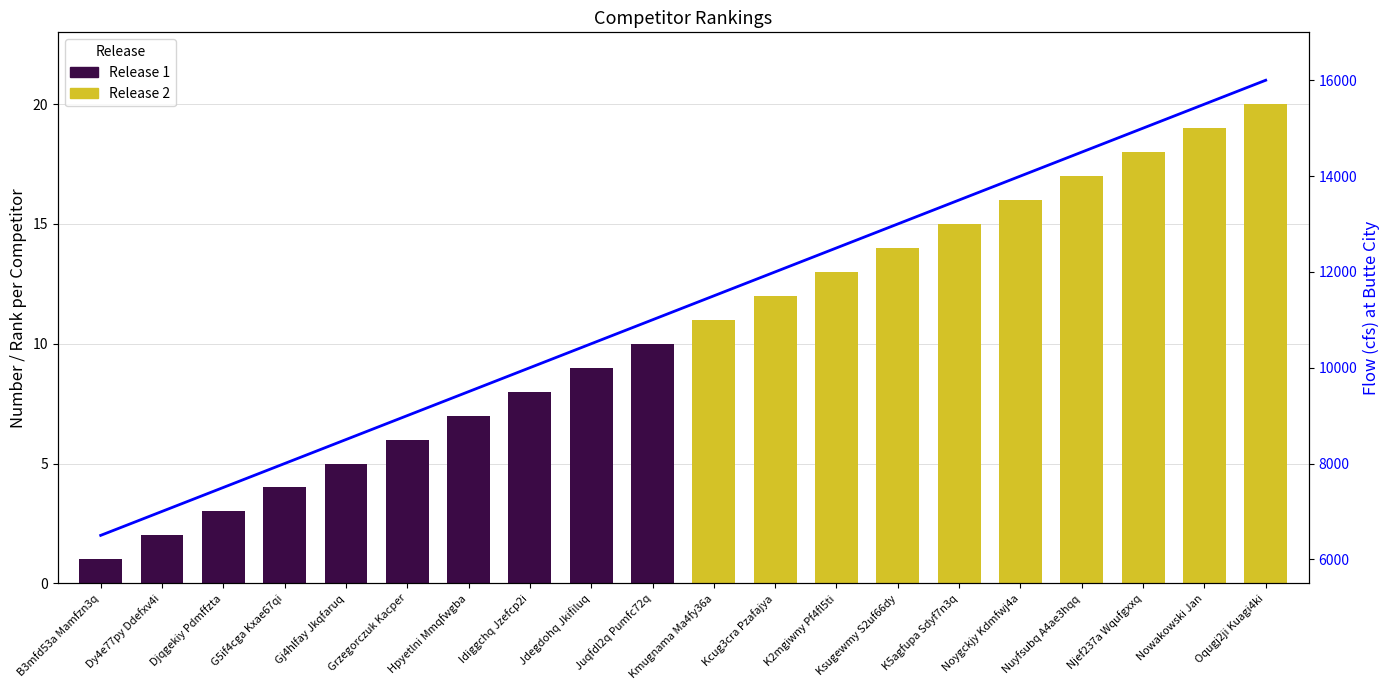

Rank the categories by value from lowest to highest.

B3mfd53a Mamfzn3q, Dy4e77py Ddefxv4i, Djqgekiy Pdmffzta, G5if4cga Kxae67qi, Gj4hlfay Jkqfaruq, Grzegorczuk Kacper, Hpyetlni Mmqfwgba, Idiggchq Jzefcp2i, Jdegdohq Jkifiluq, Juqfdl2q Pumfc72q, Kmugnama Ma4fy36a, Kcug3cra Pzafajya, K2mgiwny Pf4fl5ti, Ksugewmy S2uf66dy, K5agfupa Sdyf7n3q, Noygckjy Kdmfwj4a, Nuyfsubq A4ae3hqq, Njef237a Wqufgxxq, Nowakowski Jan, Oqugj2ji Kuagi4ki